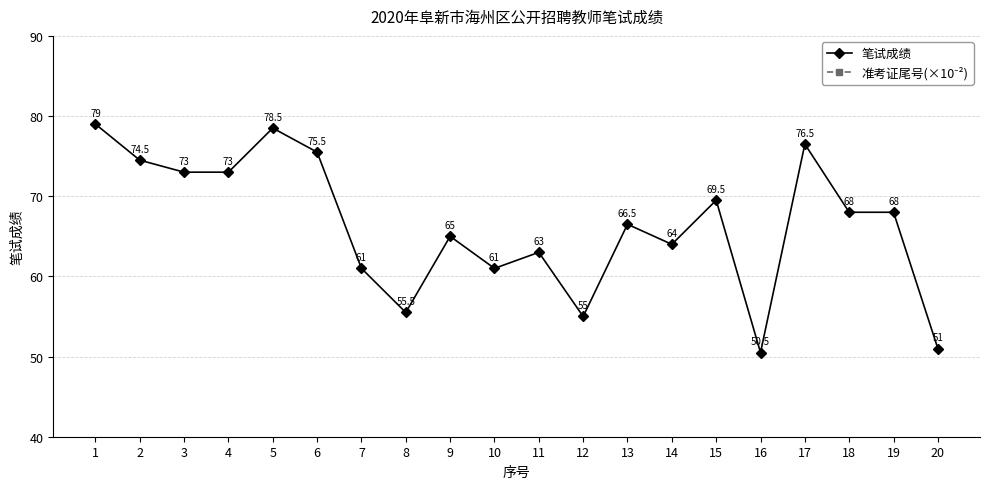

Which category has the lowest value across all series?

16